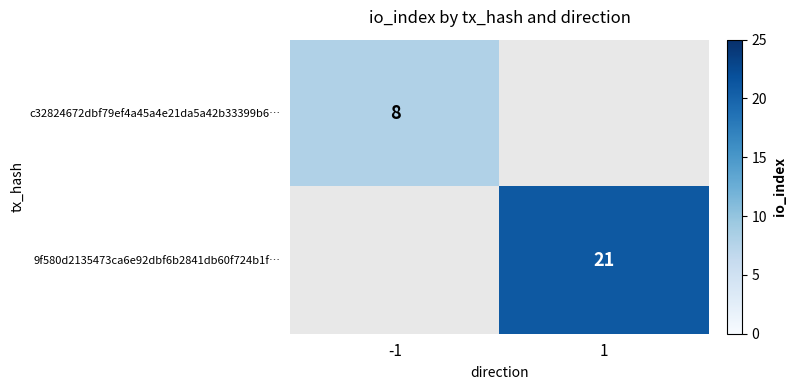

The value of 9f580d2135473ca6e92dbf6b2841db60f724b1f… at 1 is 21. True or false?

True